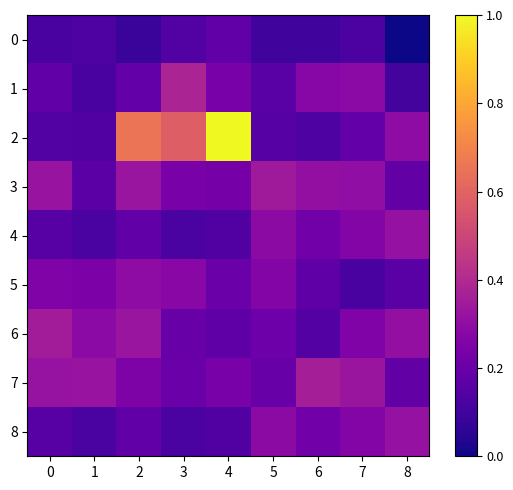

Which series has the largest total across all categories?

2